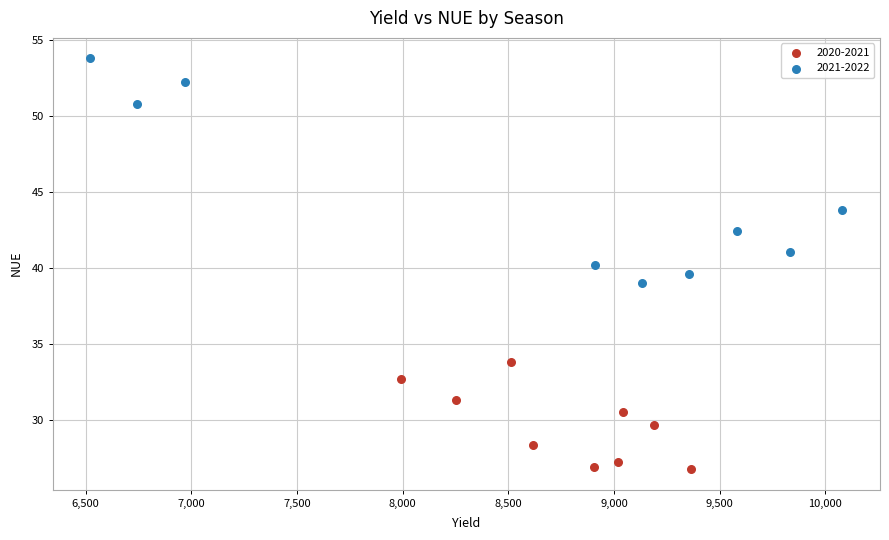

Which series contains the highest Y value?

2021-2022